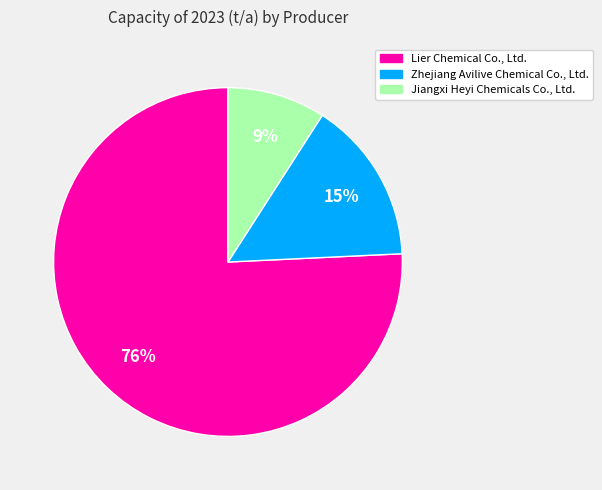

To the nearest percent, what is the combined percentage of Lier Chemical Co., Ltd. and Jiangxi Heyi Chemicals Co., Ltd.?

85%